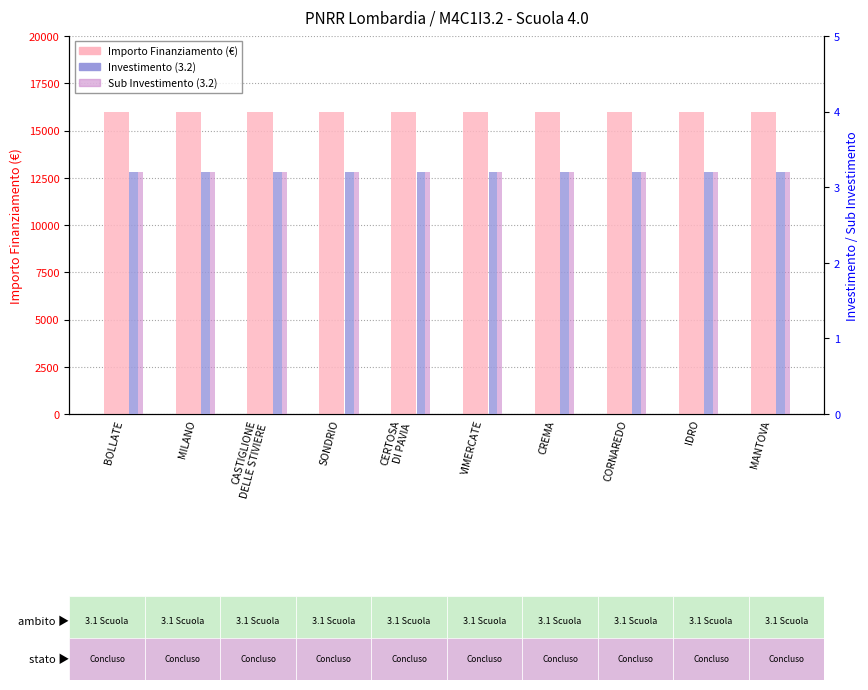

True or false: Importo Finanziamento (€) has a value of 26406.3 at CREMA.

False